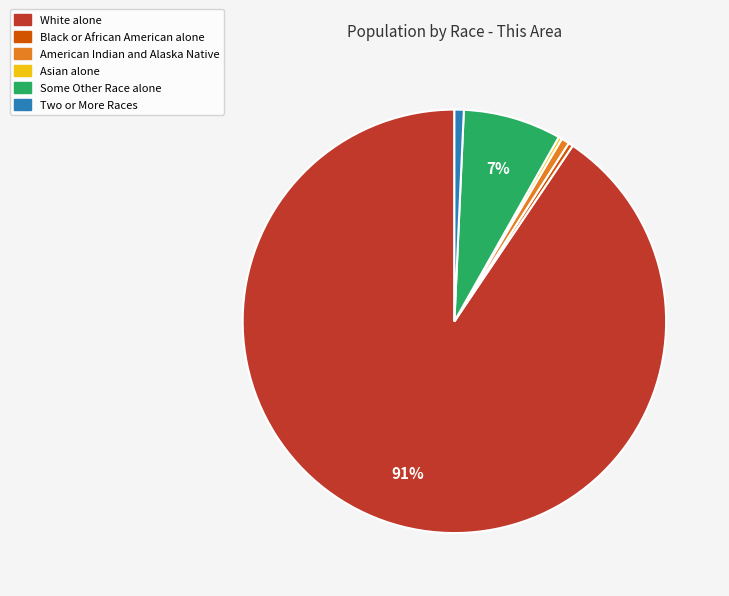

To the nearest percent, what portion does American Indian and Alaska Native represent?

1%